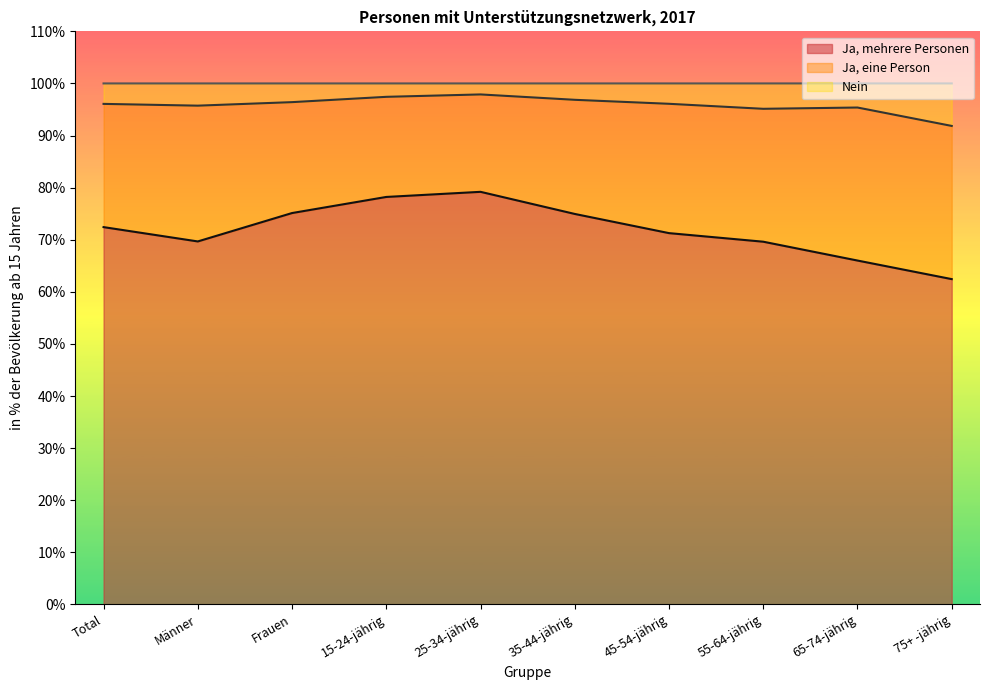

At which label does Ja, mehrere Personen reach its minimum?

75+ -jährig